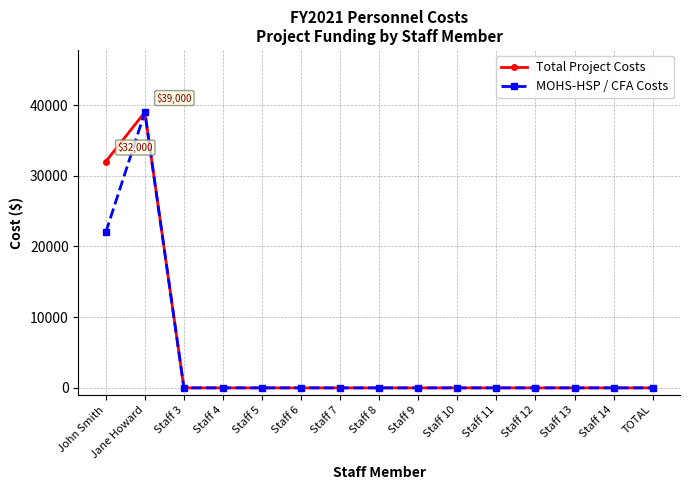

What is the maximum value for MOHS-HSP / CFA Costs?

39000